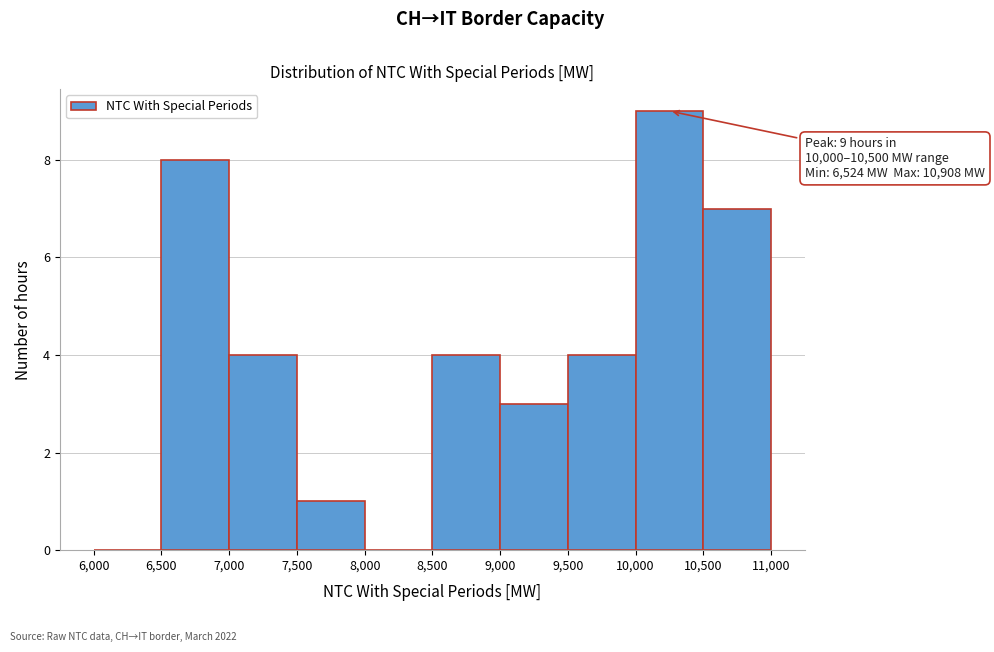

Over which range of the x-axis is the bar tallest?

10,000 to 10,500